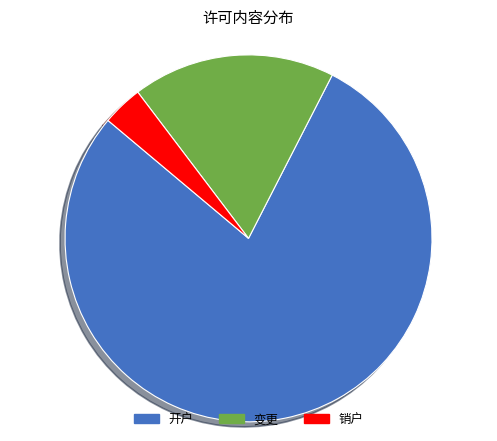

Which category has the smallest portion of the pie?

销户